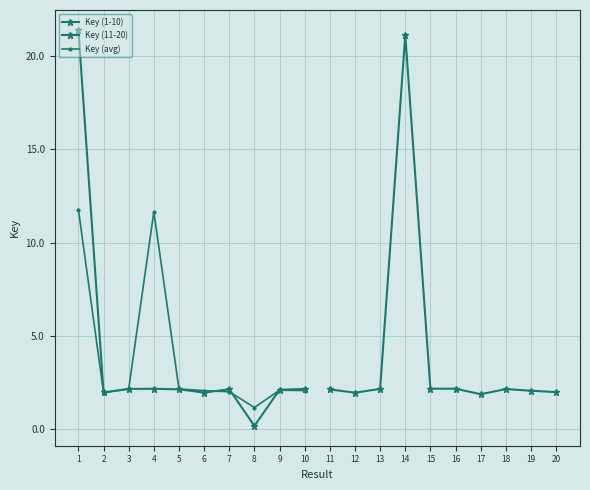

Which label corresponds to the smallest value in the chart?

8